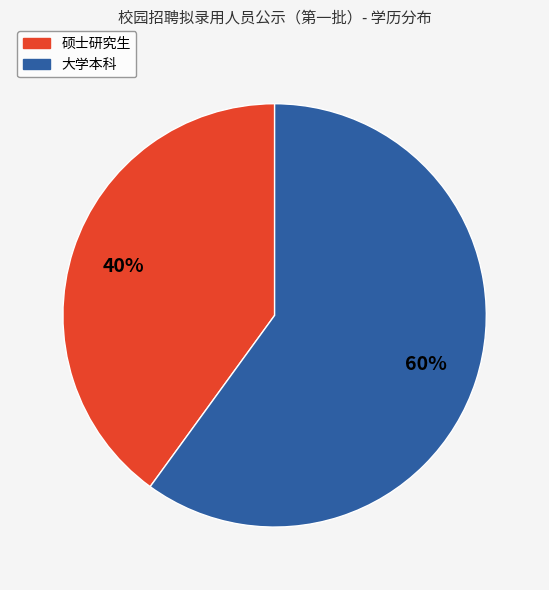

Is it true that 大学本科 is 73% of the pie?

False